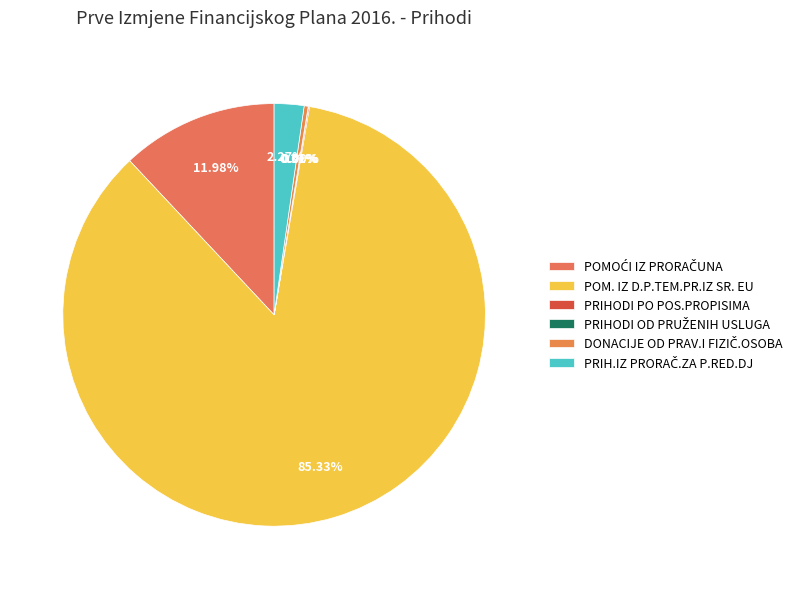

How much of the chart is everything except POMOĆI IZ PRORAČUNA?

88.0%